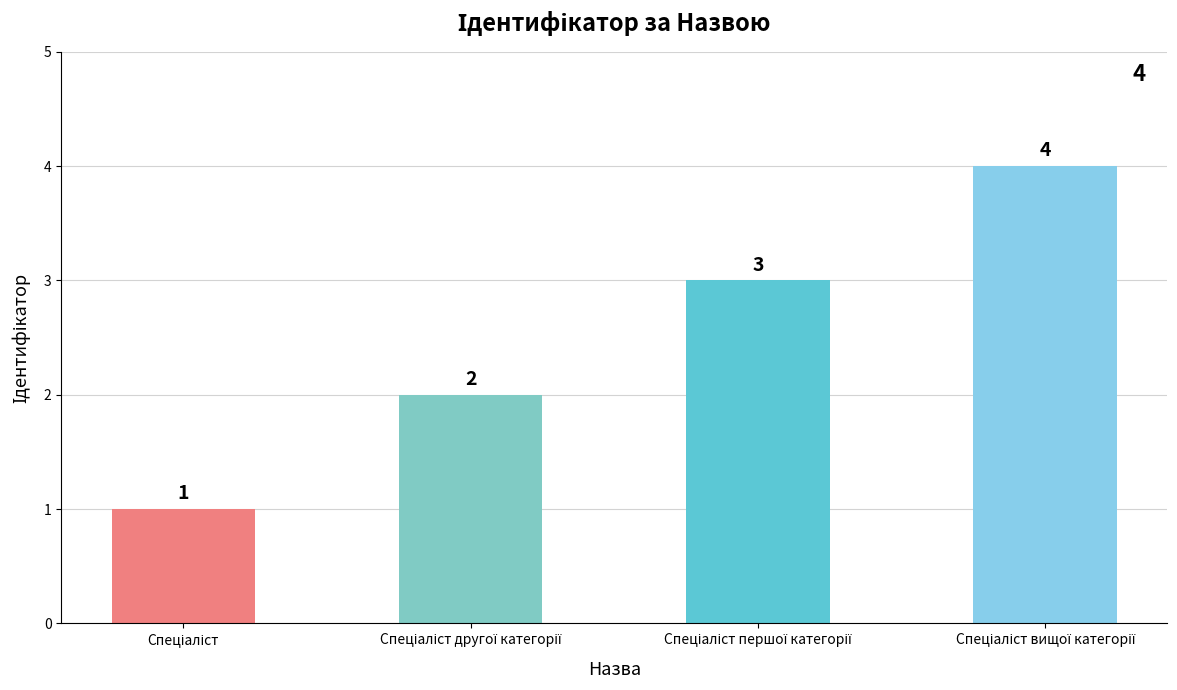

Count the values in the range 2 to 4.

3